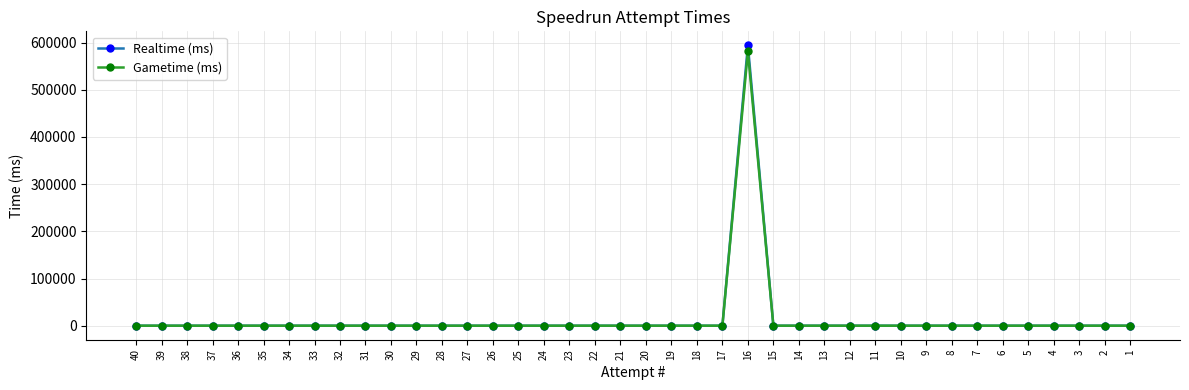

Which label corresponds to the largest value in the chart?

16